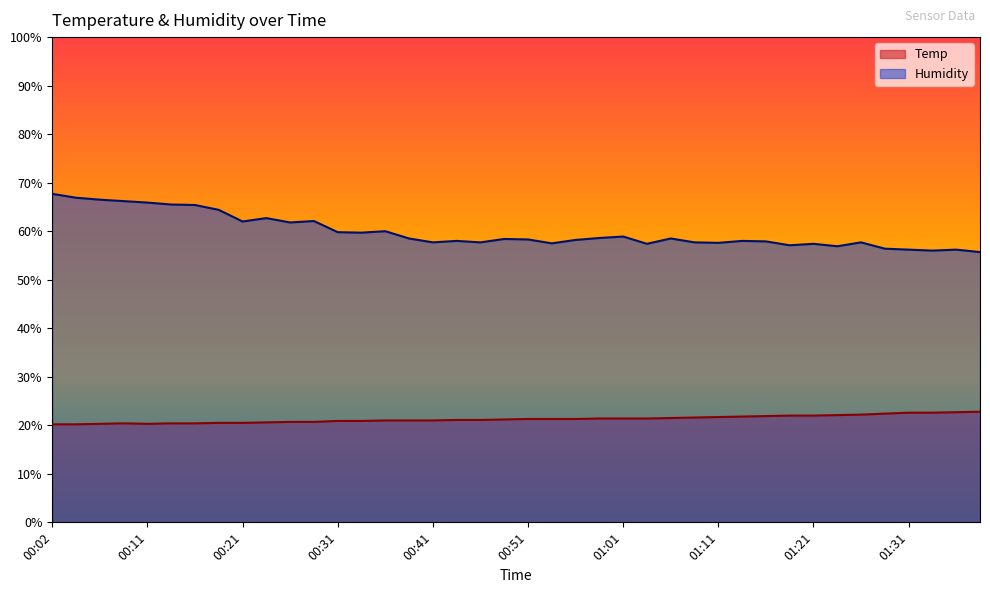

How many interior local valleys does the Humidity series have?

11